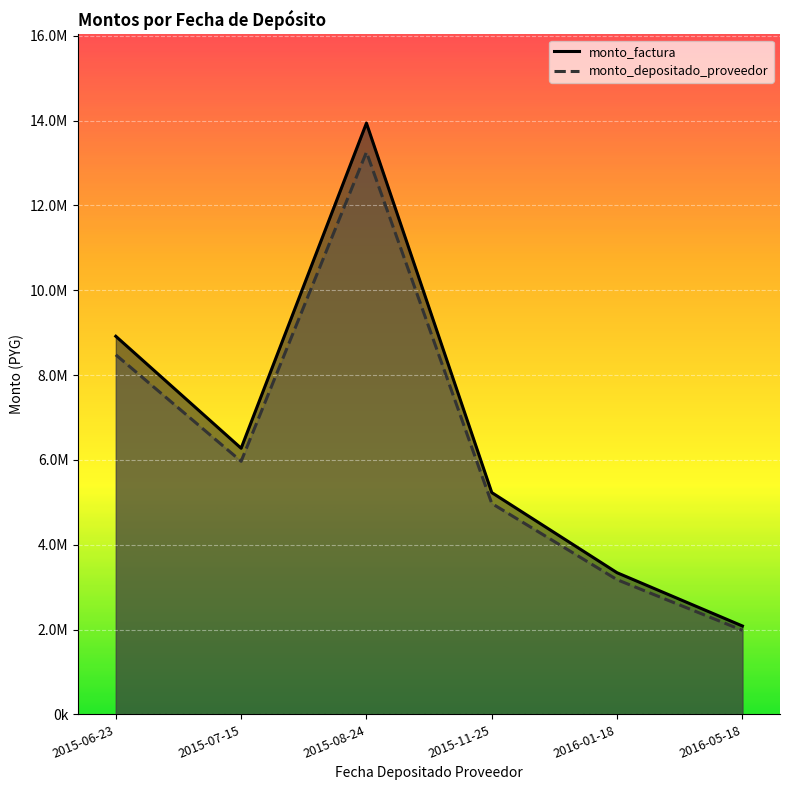

What is the sum of the monto_factura values at 2016-01-18 and 2015-07-15?

9615000